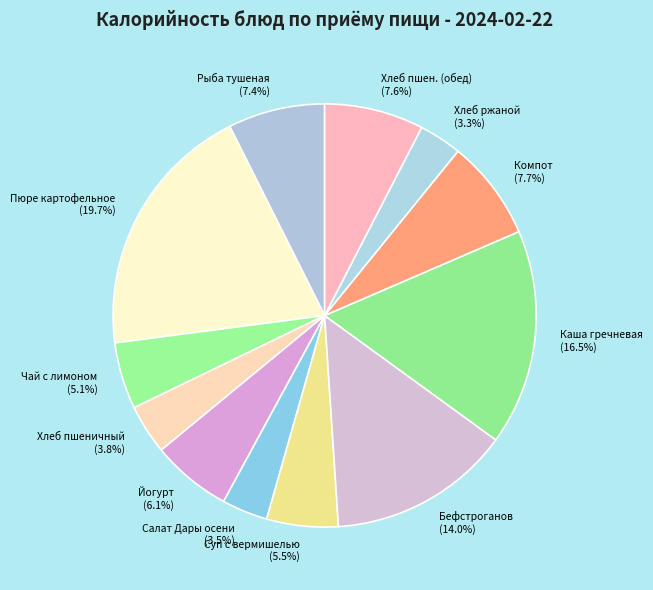

Is there a majority slice in this chart?

No